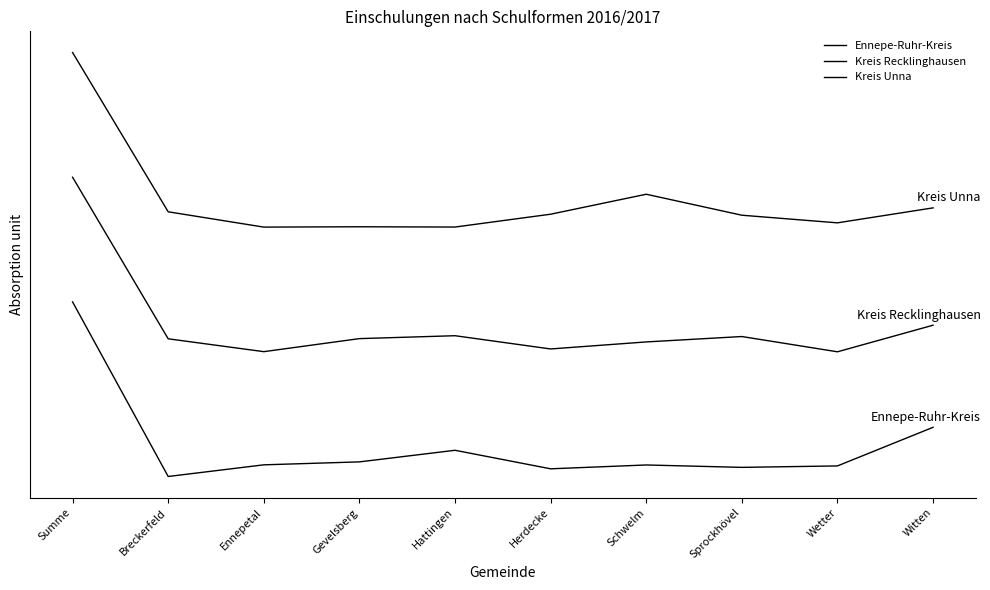

Does the chart have visible grid lines?

No